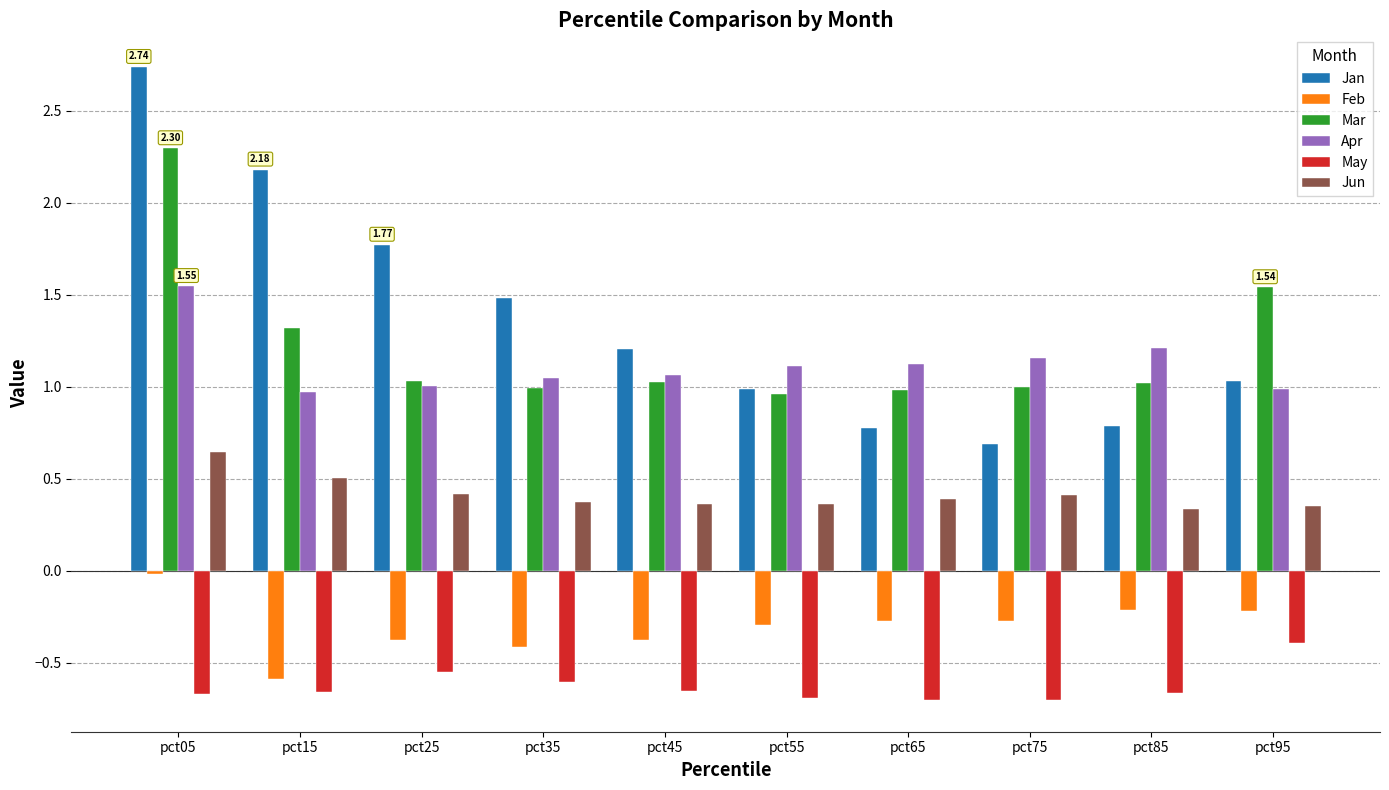

What is the difference between the May values at pct15 and pct25?

0.1